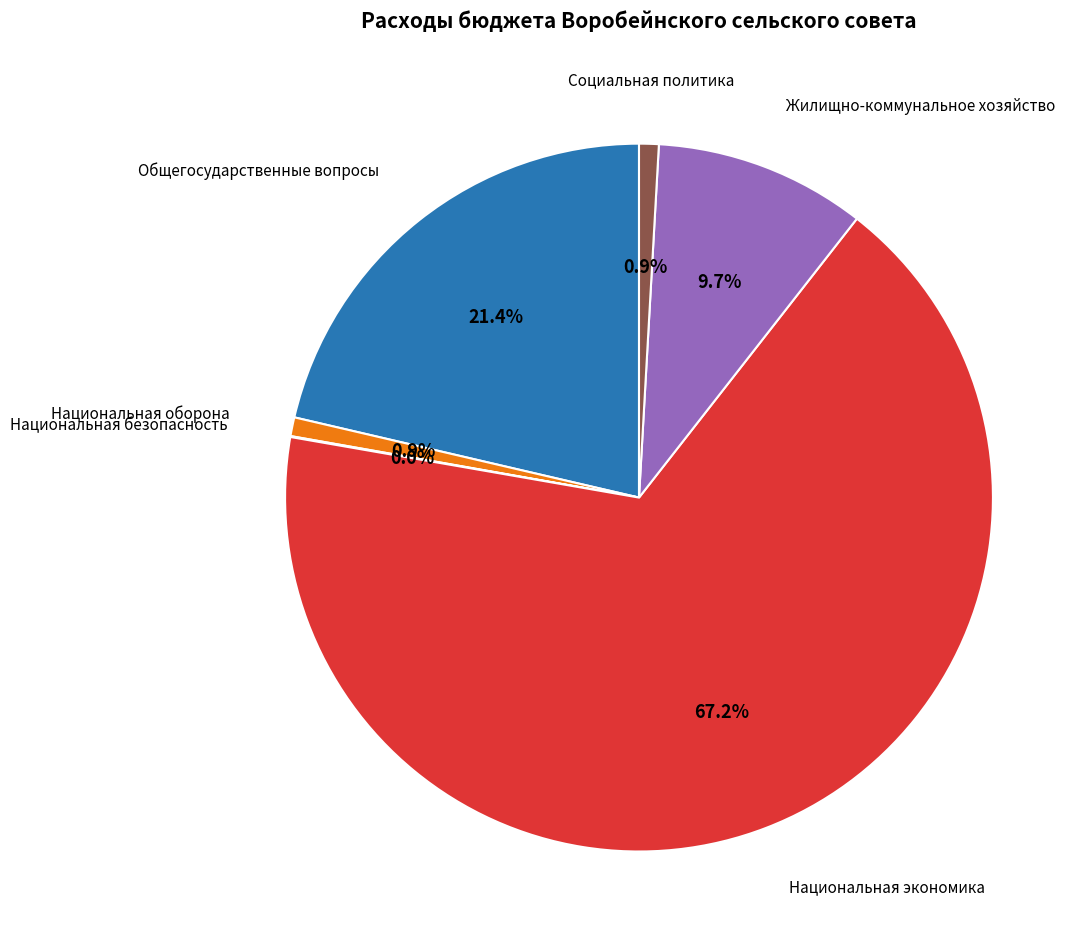

Is there any slice that represents more than half of the pie?

Yes